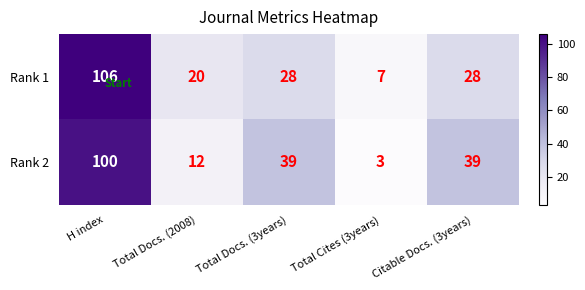

Reading left to right, transcribe all the data shown in this chart.

Rank 1: H index=106	Total Docs. (2008)=20	Total Docs. (3years)=28	Total Cites (3years)=7	Citable Docs. (3years)=28
Rank 2: H index=100	Total Docs. (2008)=12	Total Docs. (3years)=39	Total Cites (3years)=3	Citable Docs. (3years)=39